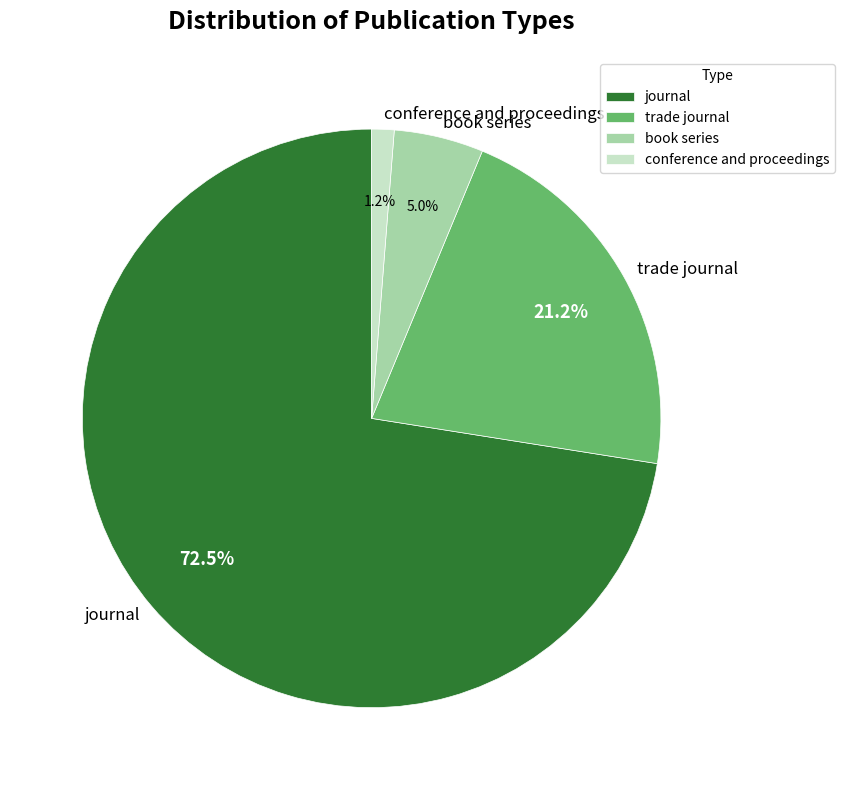

Is it true that journal is 67% of the pie?

False